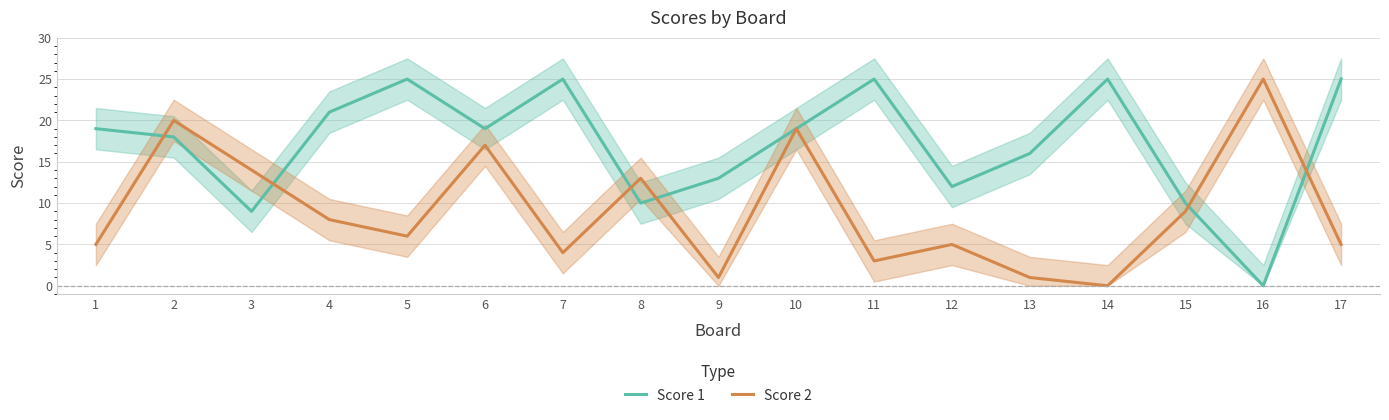

Reading left to right, extract all data points from this chart.

Score 1: 19	18	9	21	25	19	25	10	13	19	25	12	16	25	10	0	25
Score 2: 5	20	14	8	6	17	4	13	1	19	3	5	1	0	9	25	5